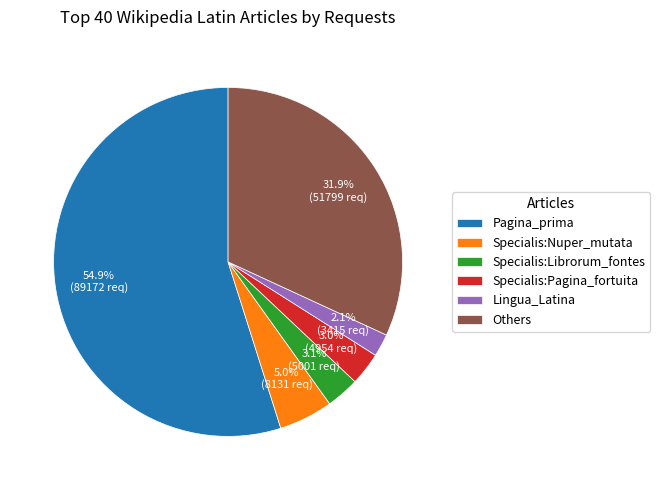

What is the total percentage of Specialis:Librorum_fontes and Specialis:Pagina_fortuita?

6.1%